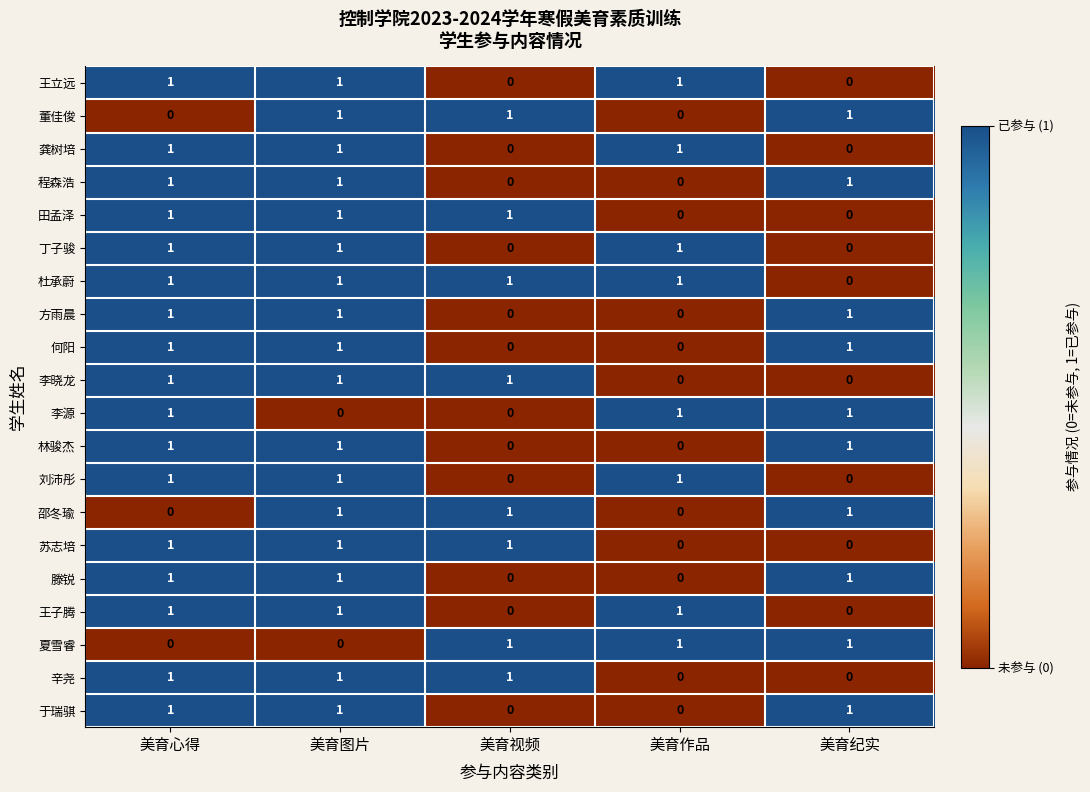

At which category is the sum across all series the highest?

美育图片